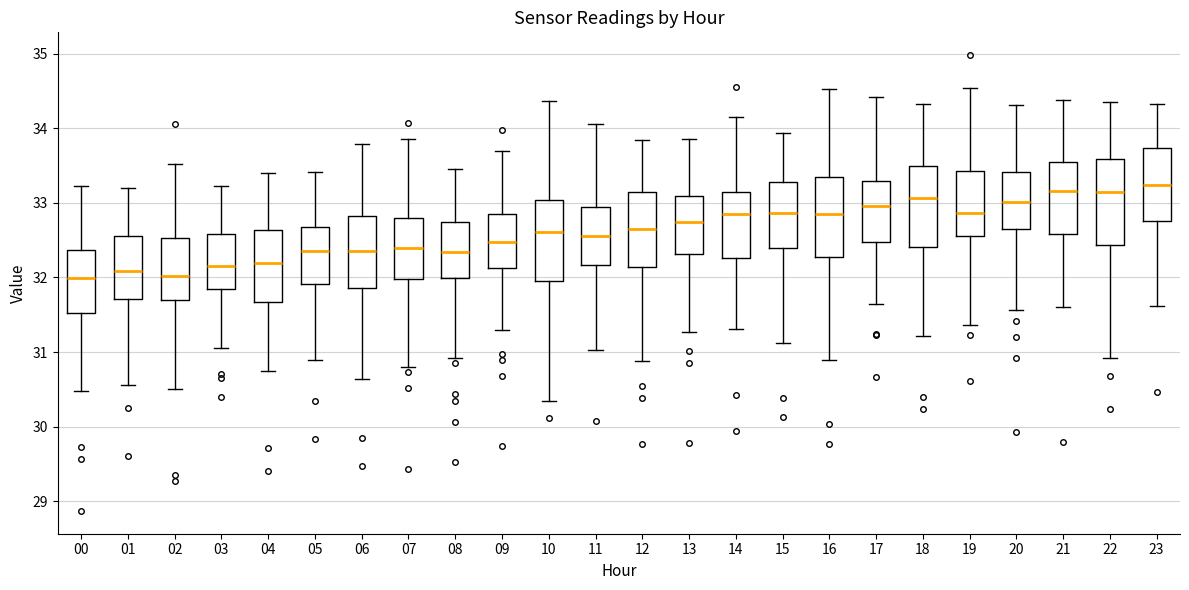

Where is the upper edge of the box at x = 12 on the y-axis? The values are not printed on the chart, so give them approximately, as read against the axis.

33.1